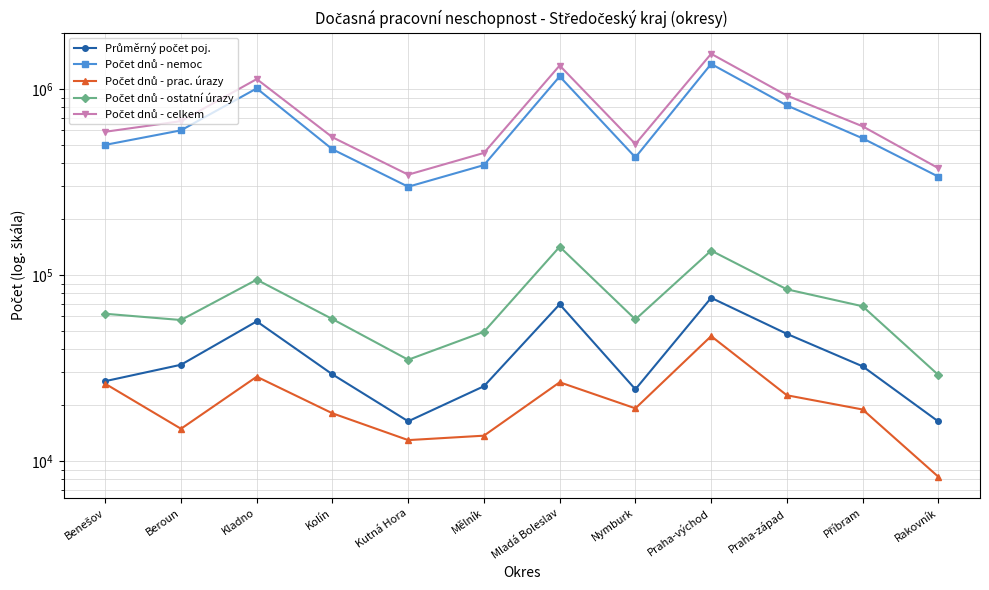

What is the sum of the Počet dnů - nemoc values at Kladno and Příbram?

1551706.0